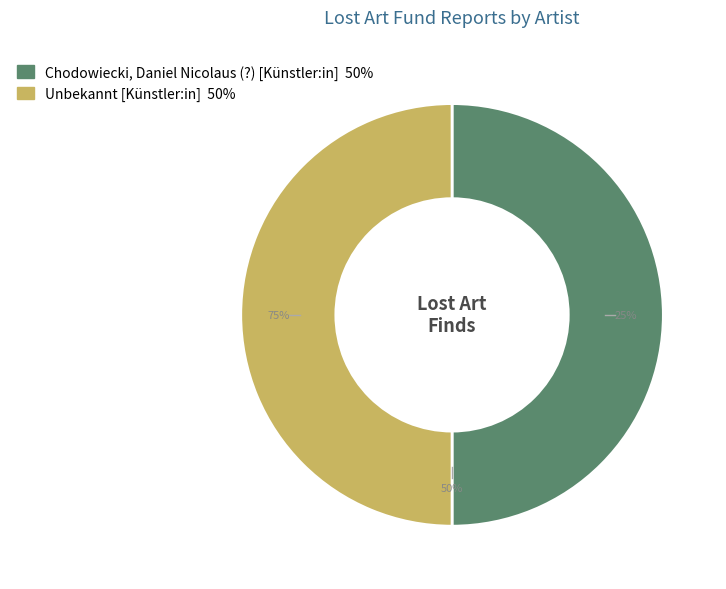

Combined, do Chodowiecki, Daniel Nicolaus (?) [Künstler:in] and Unbekannt [Künstler:in] account for over 50%?

Yes